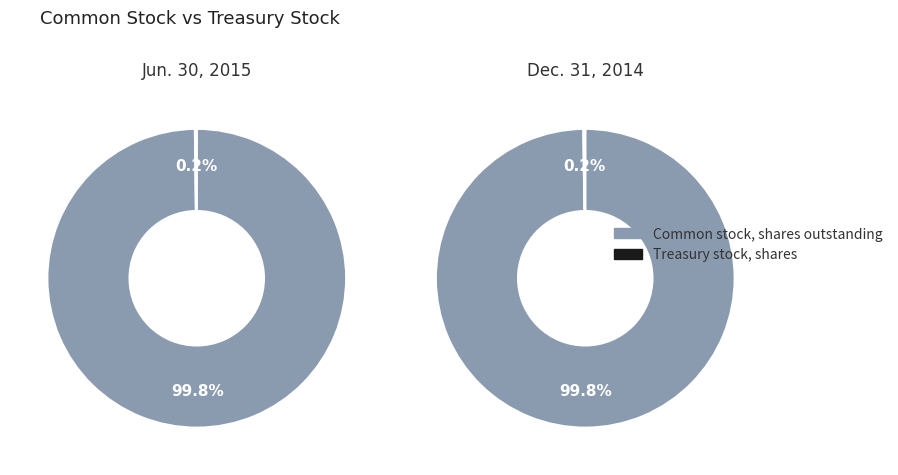

Is the sum of Treasury stock, shares and Common stock, shares outstanding greater than half?

Yes